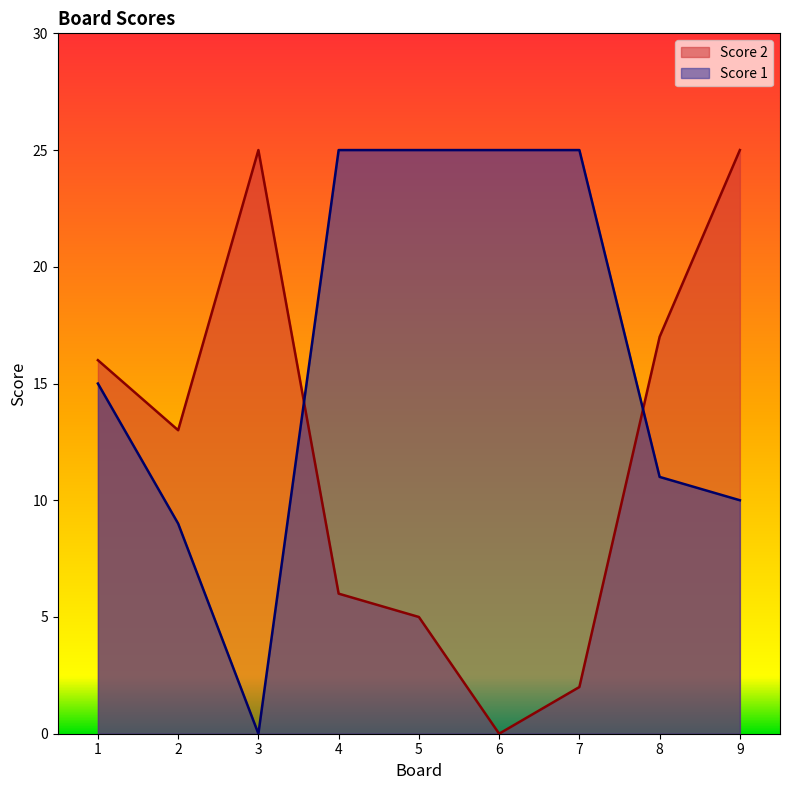

What is the sum of all Score 1 values?

145